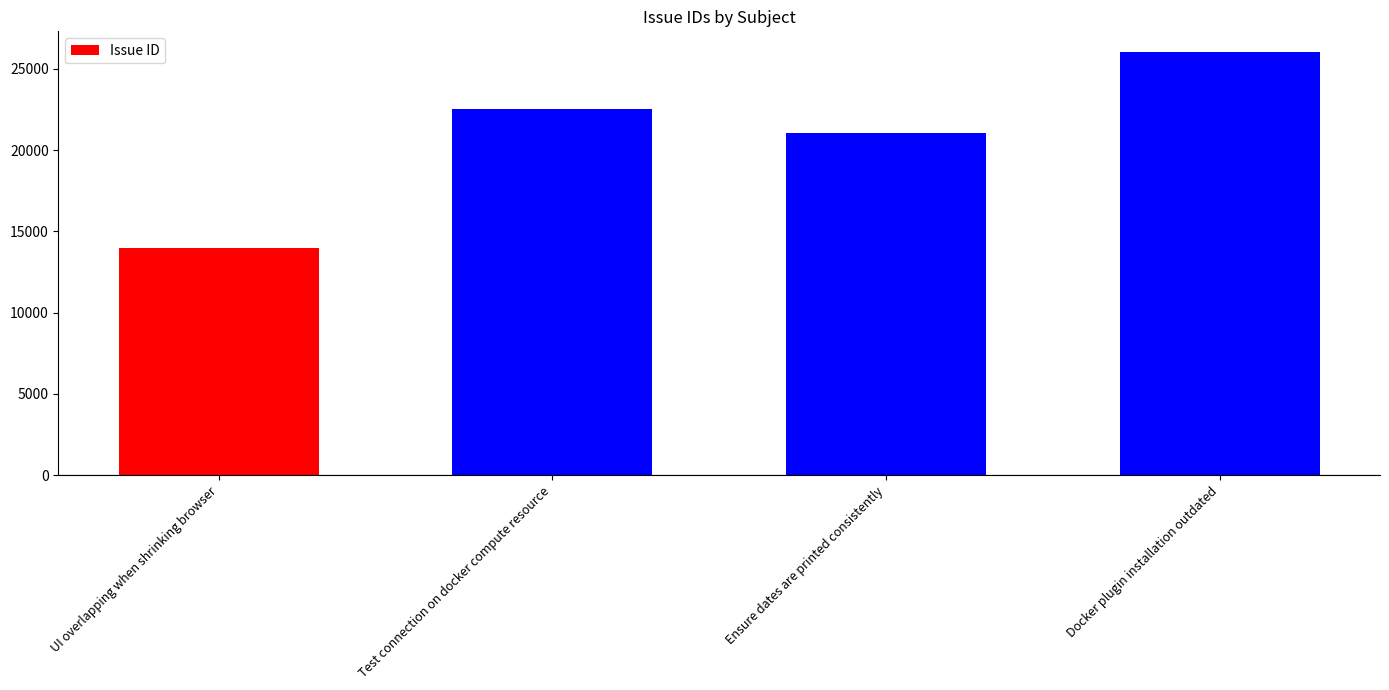

Which label corresponds to the smallest value in the chart?

UI overlapping when shrinking browser